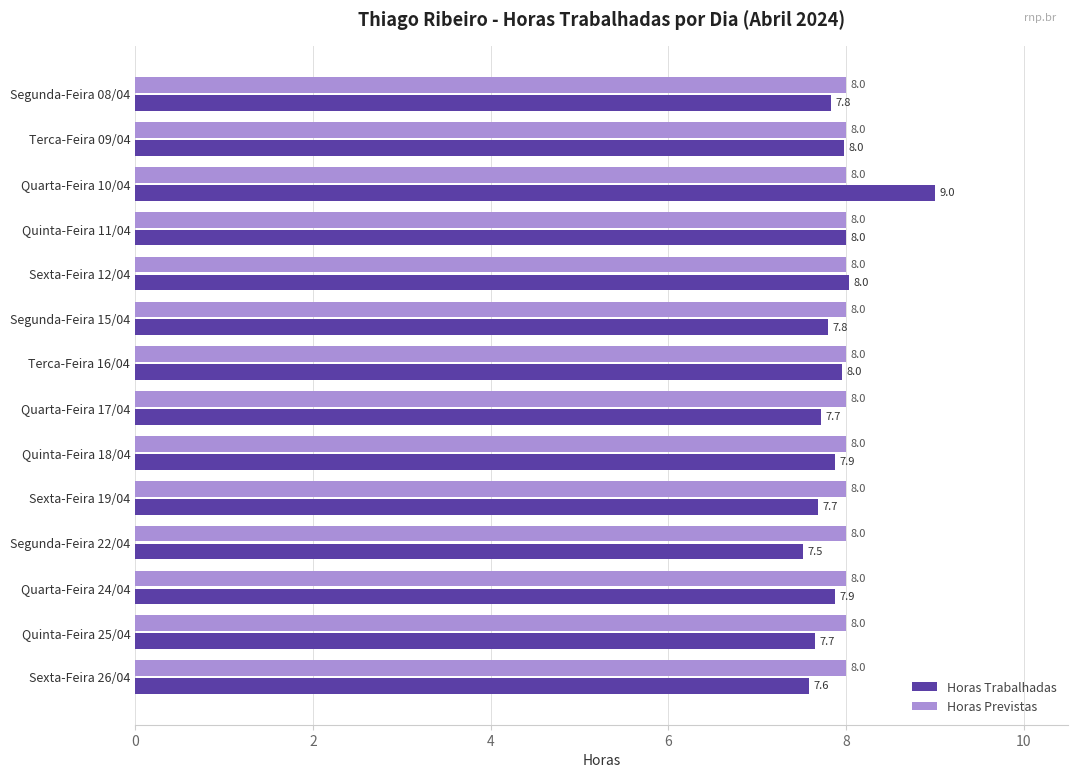

How many distinct data groups are displayed?

2